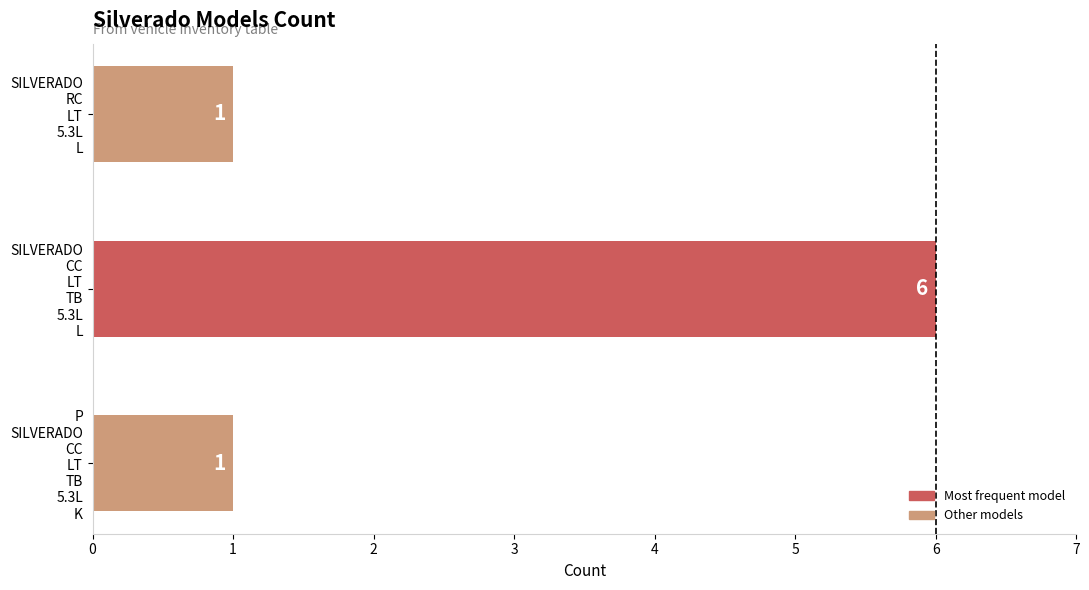

Which category has the highest value across all series?

SILVERADO
CC
LT
TB
5.3L
L